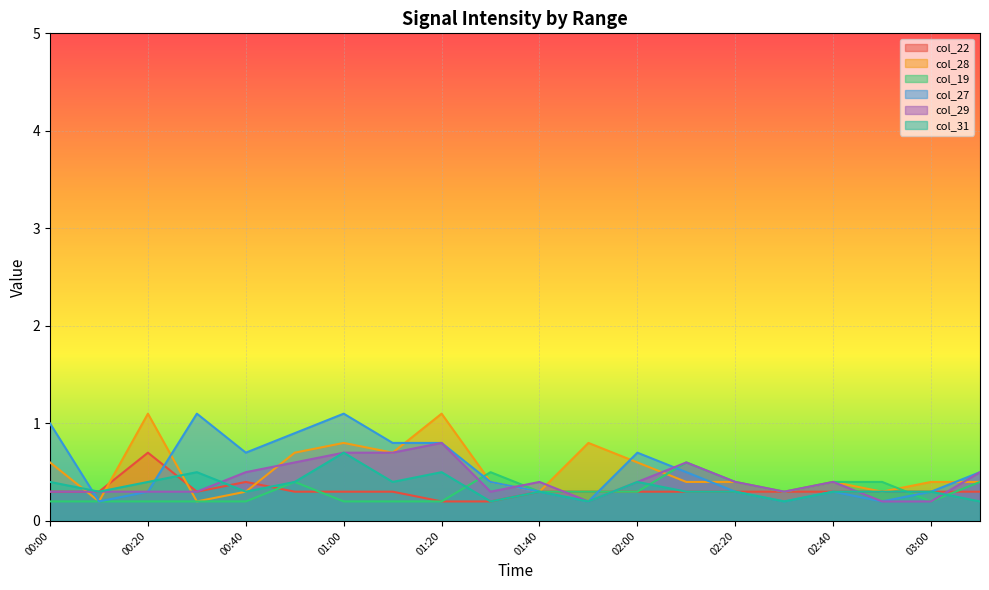

What is the difference between the second highest and minimum values in the col_27 series?

0.9